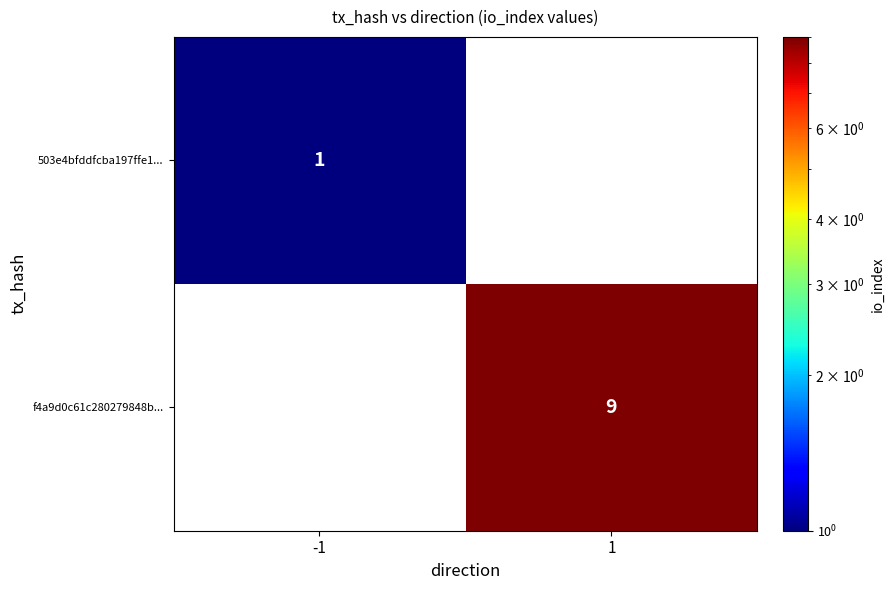

True or false: f4a9d0c61c280279848b... has a value of 9 at 1.

True